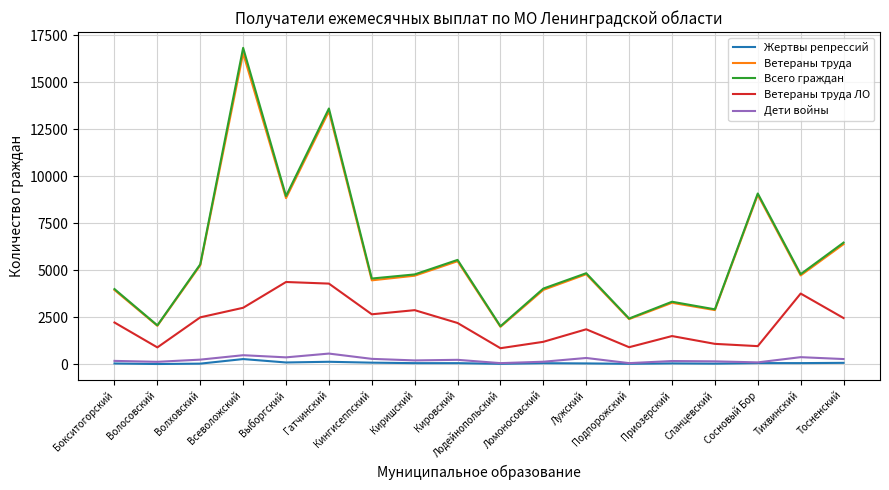

Which series changed the most between Кингисеппский and Тосненский?

Ветераны труда